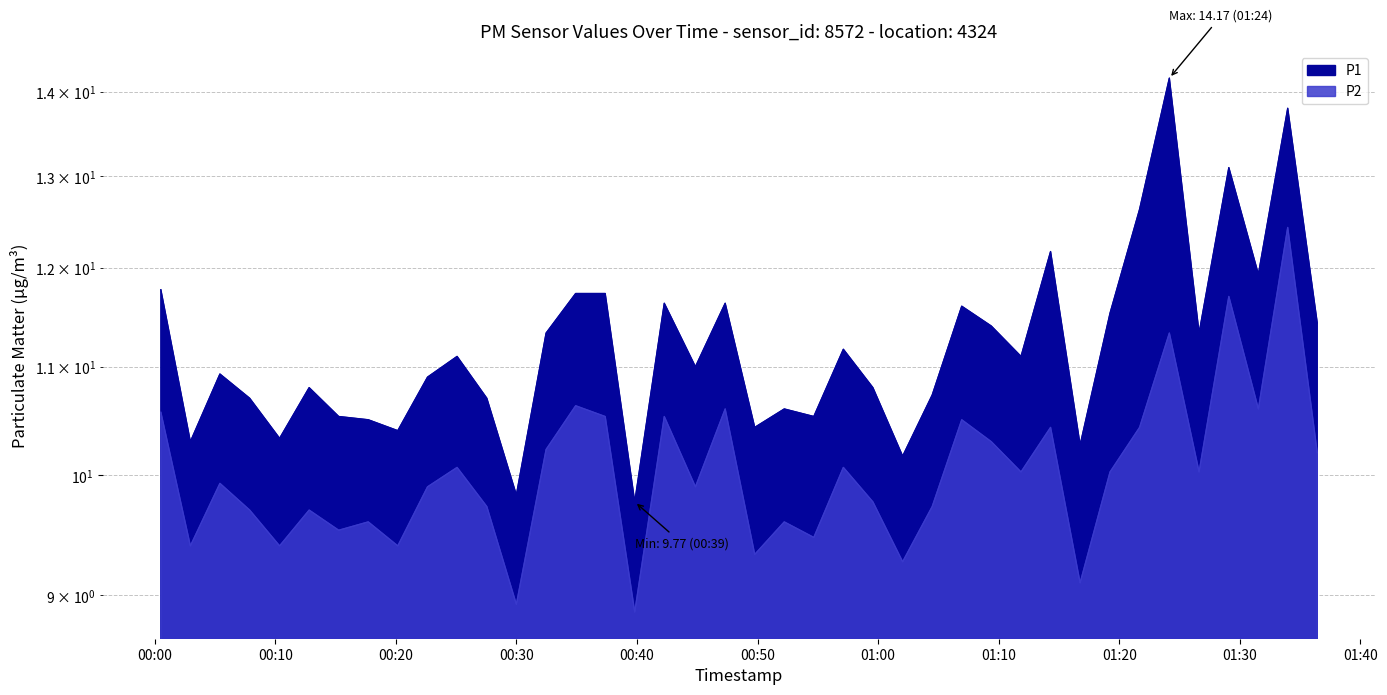

What is the value of the P2 point at the 31st from the left?

10.4